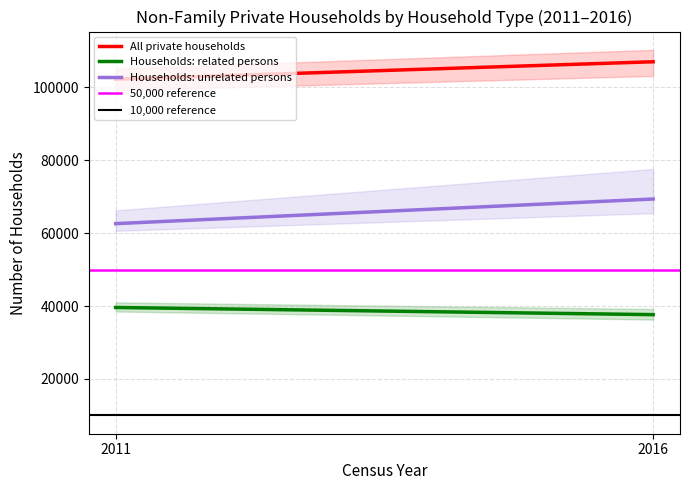

Which series has the largest range (max minus min)?

Households: unrelated persons